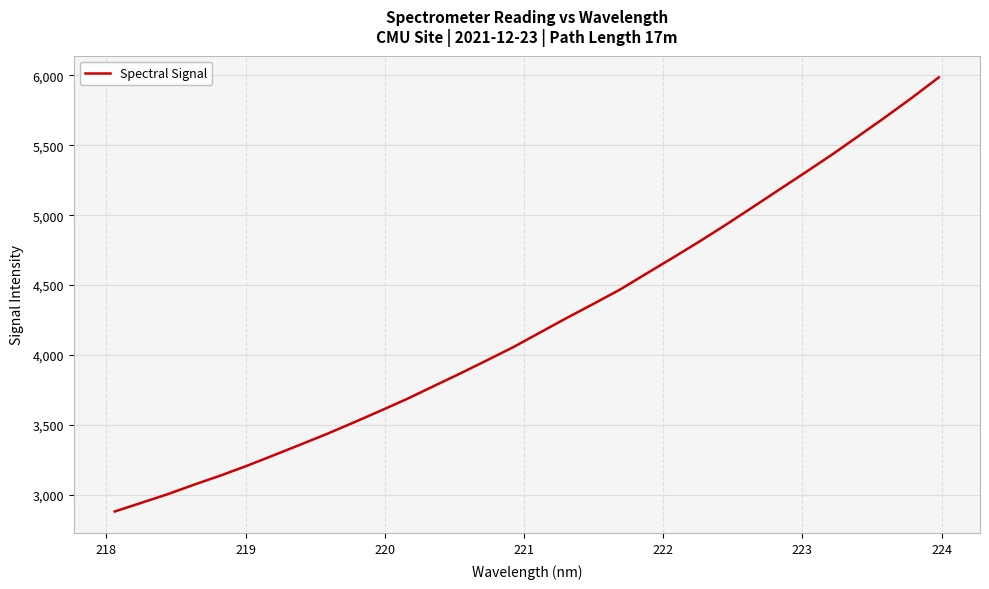

What is the smallest value displayed?

2880.7